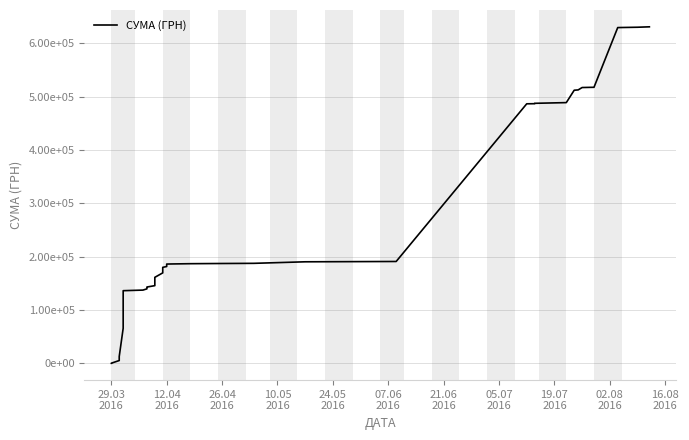

Does the chart have visible grid lines?

Yes